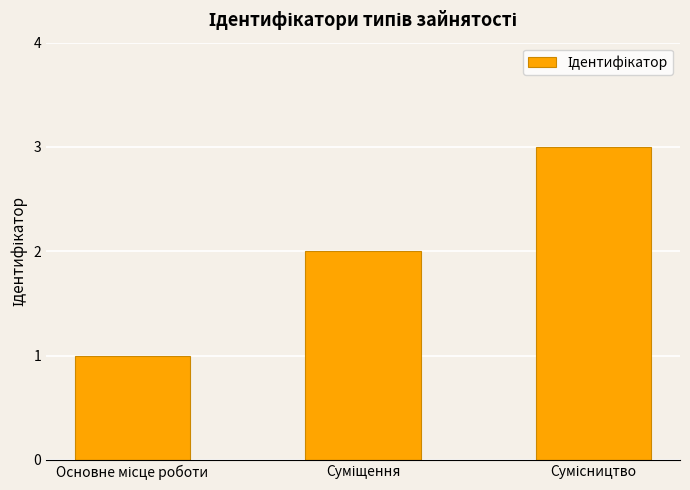

What is the sum of all values?

6